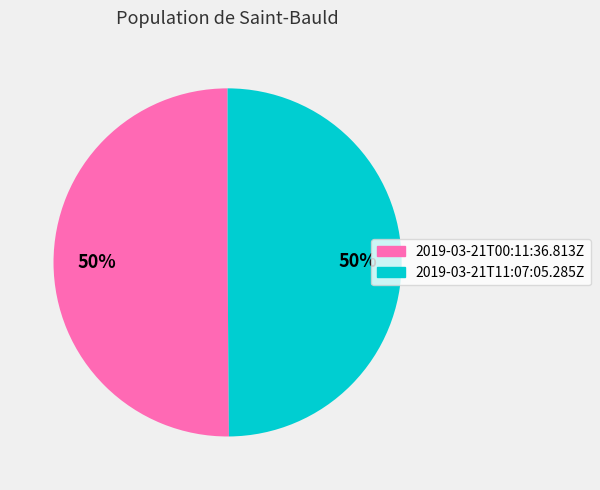

How many slices are in this pie chart?

2